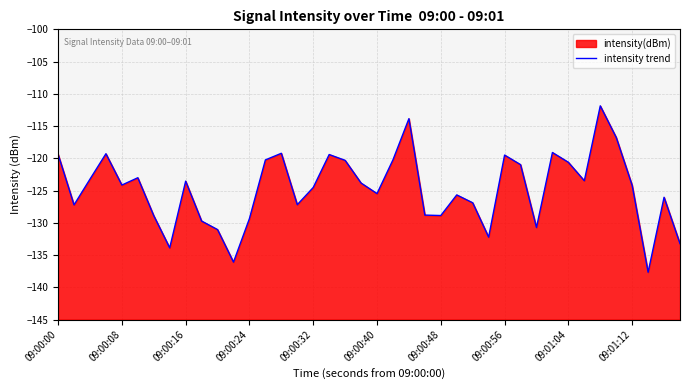

What is the difference between the maximum and minimum values?

25.8